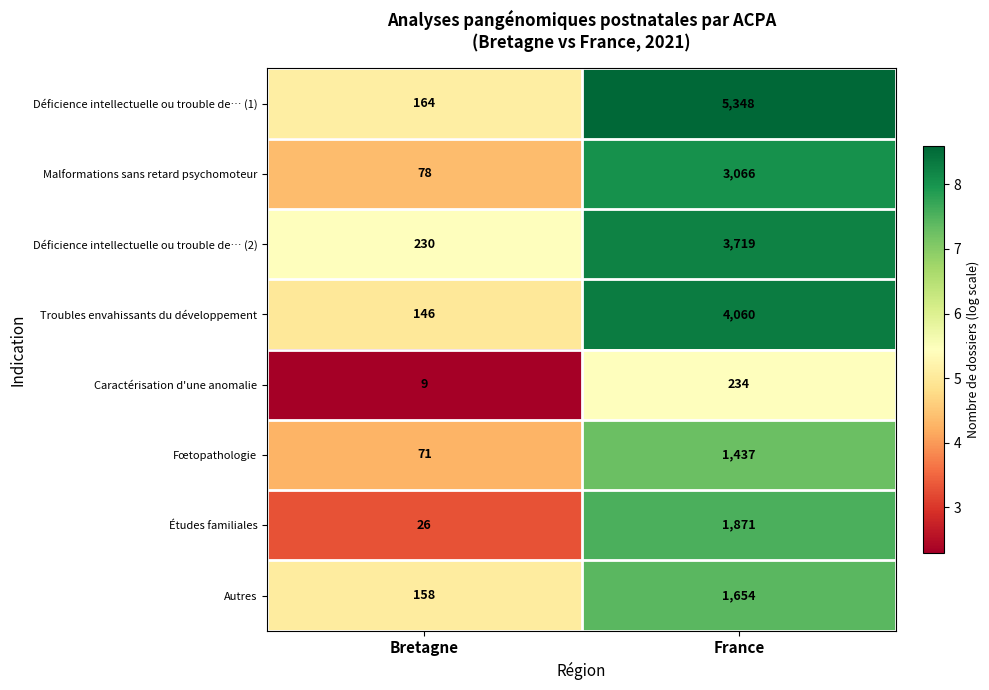

True or false: Autres has a value of 229 at Bretagne.

False